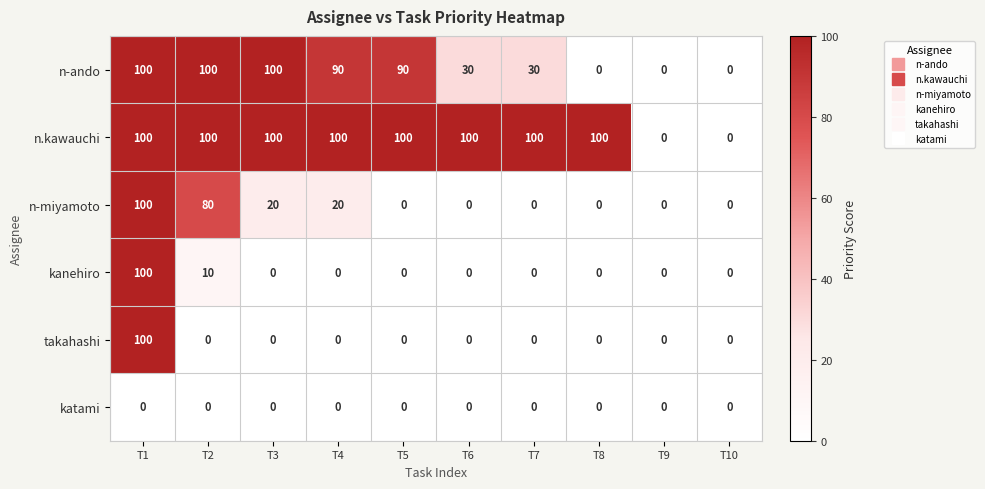

Is it true that n-ando equals 47 at T5?

False